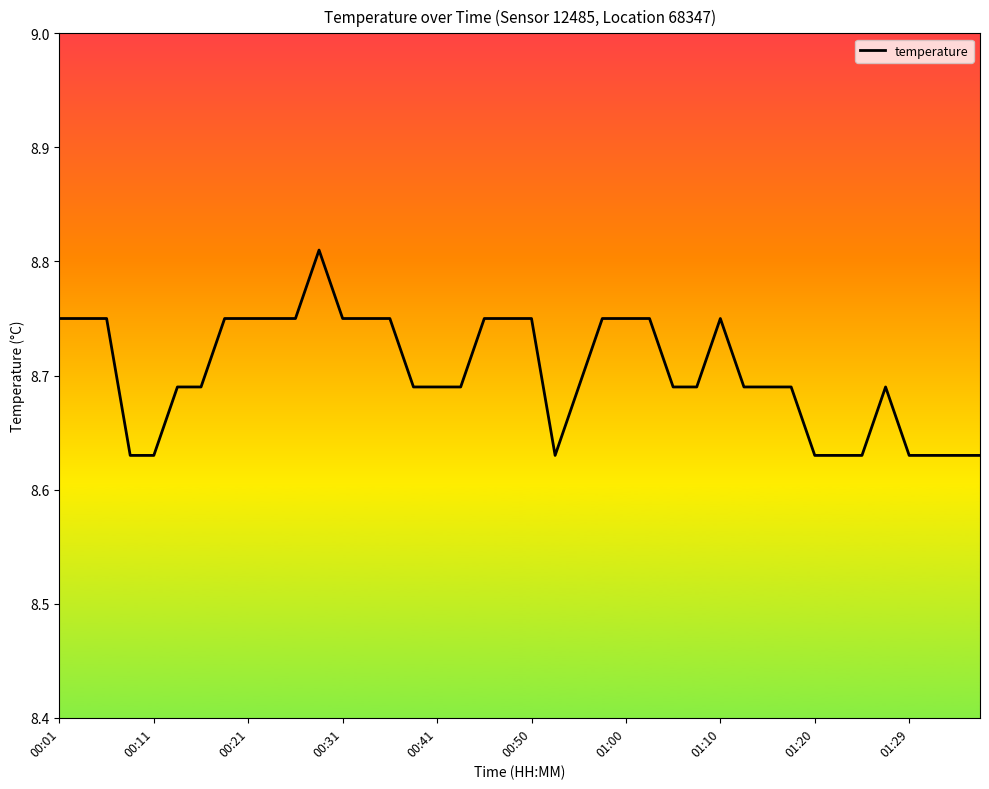

How many interior local valleys (lower than both neighbors) does the data have?

1